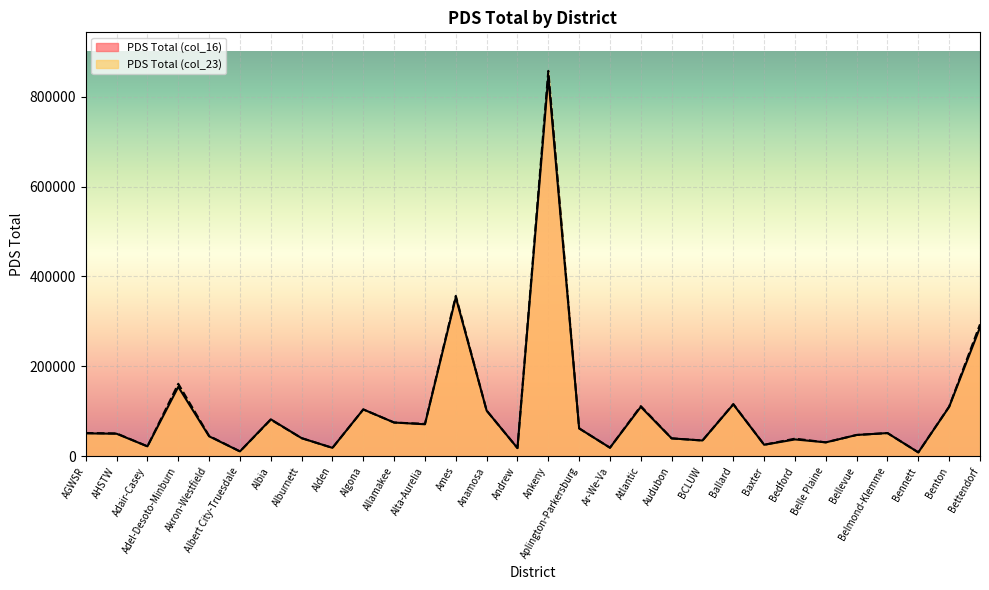

Rank the series by their average value, from lowest to highest.

PDS Total (col_16), PDS Total (col_23)